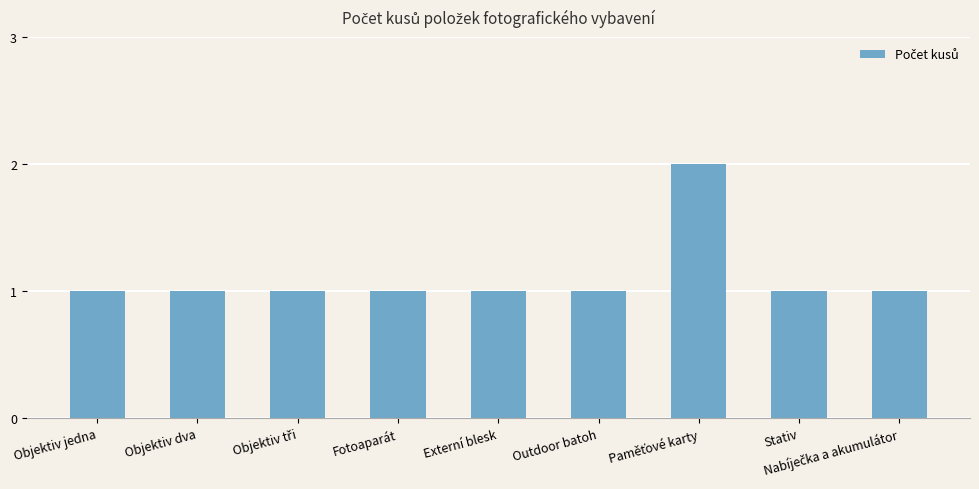

What is the ratio of the value at Stativ to the value at Fotoaparát?

1.0